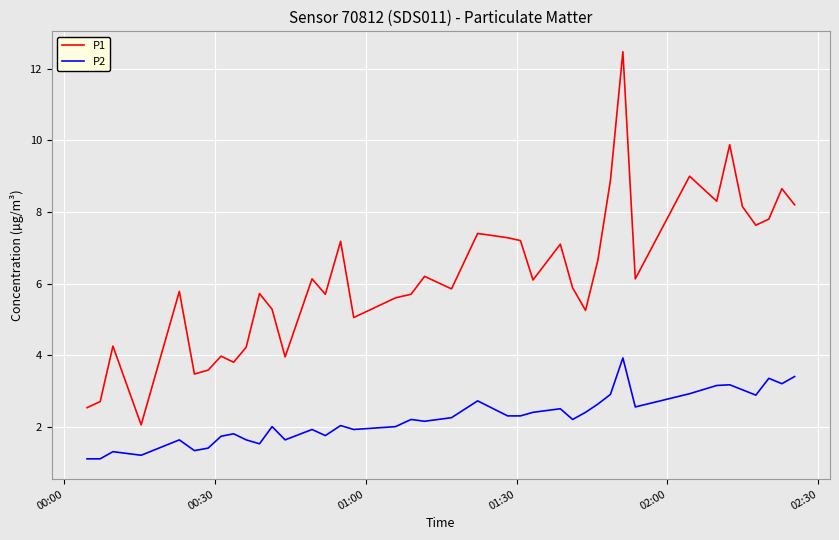

Rank the series by their maximum value, from highest to lowest.

P1, P2